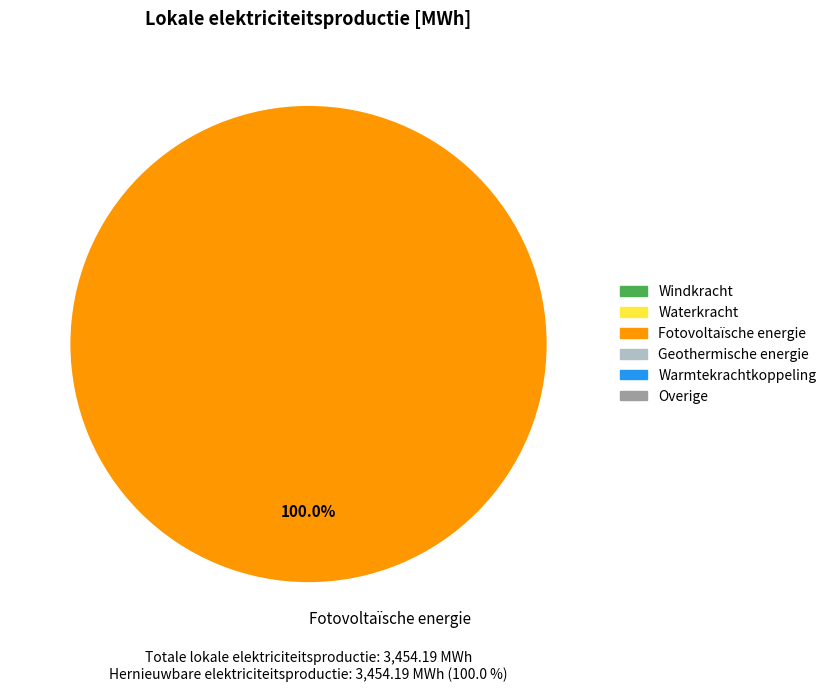

To the nearest percent, what is the difference between the Geothermische energie and Fotovoltaïsche energie slice percentages?

100%